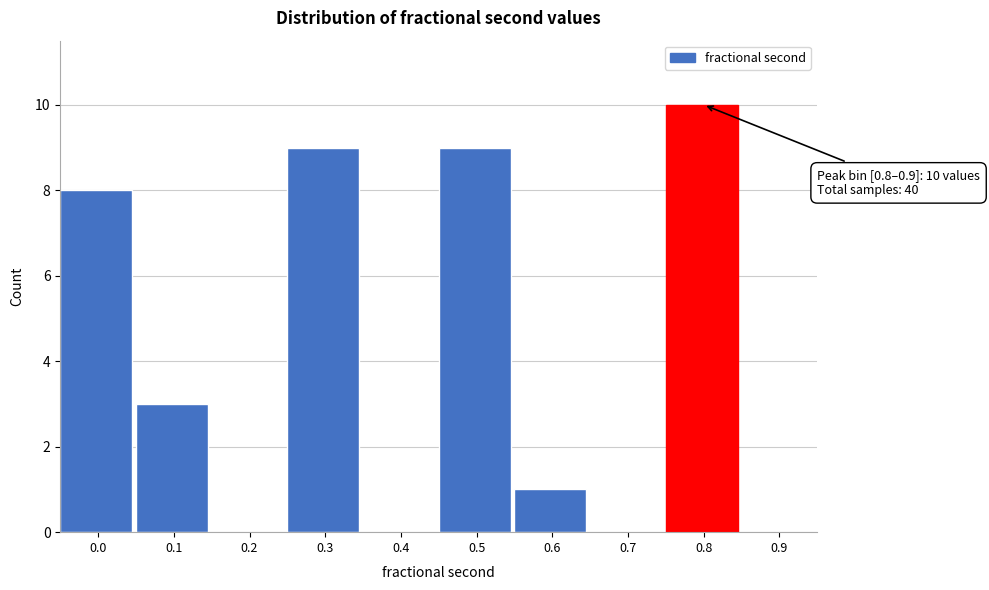

Reading left to right, transcribe all the data shown in this chart.

0.0=8	0.1=3	0.2=0	0.3=9	0.4=0	0.5=9	0.6=1	0.7=0	0.8=10	0.9=0